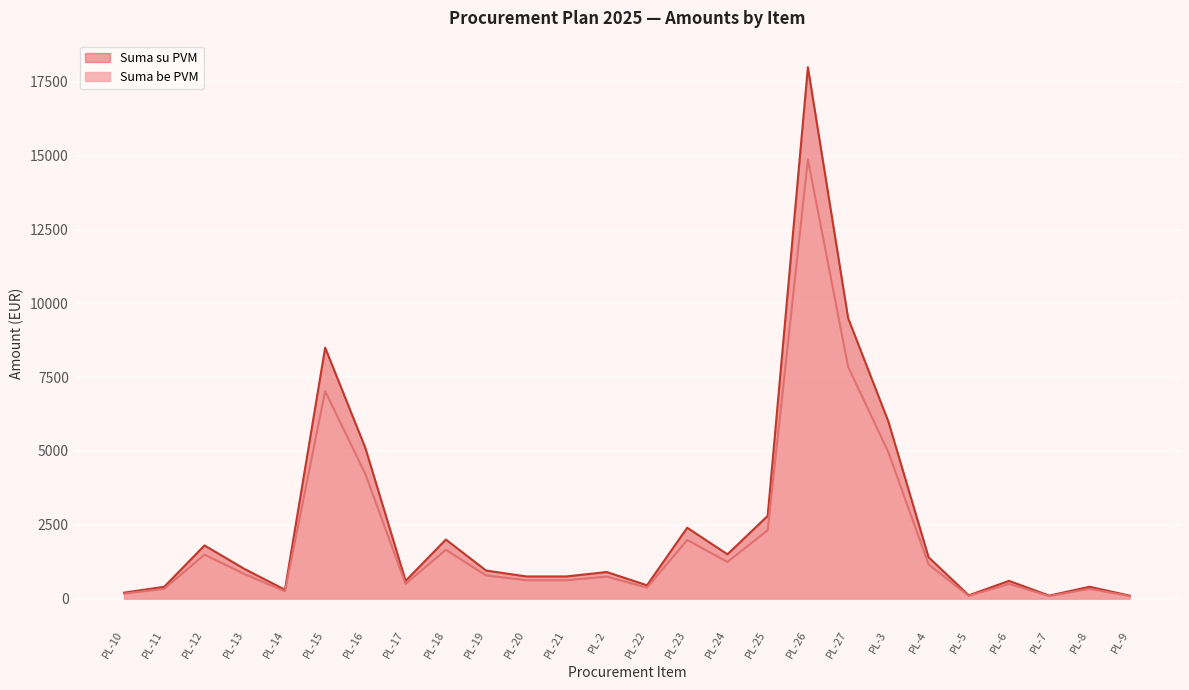

What is the sum of all Suma be PVM values?

55049.6